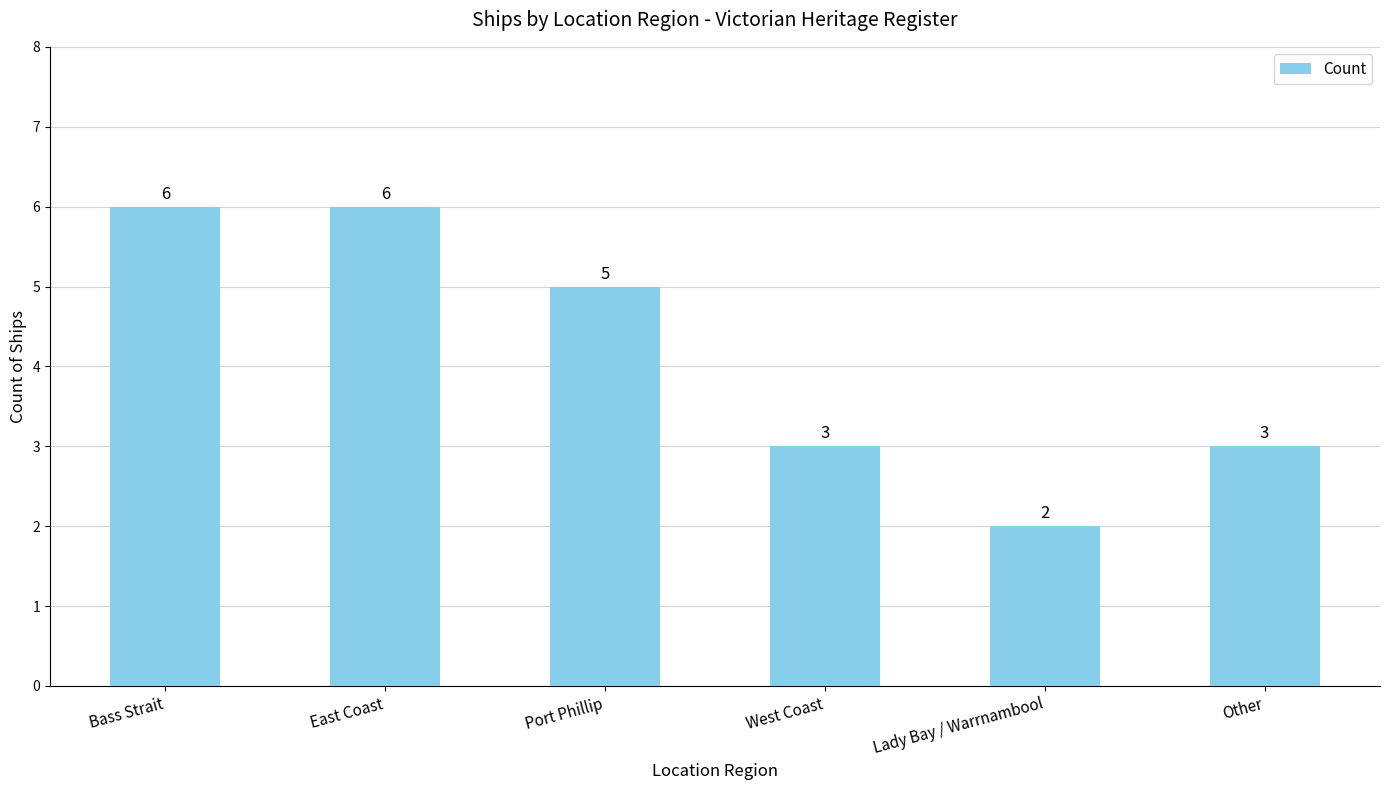

What position from the right is East Coast?

5